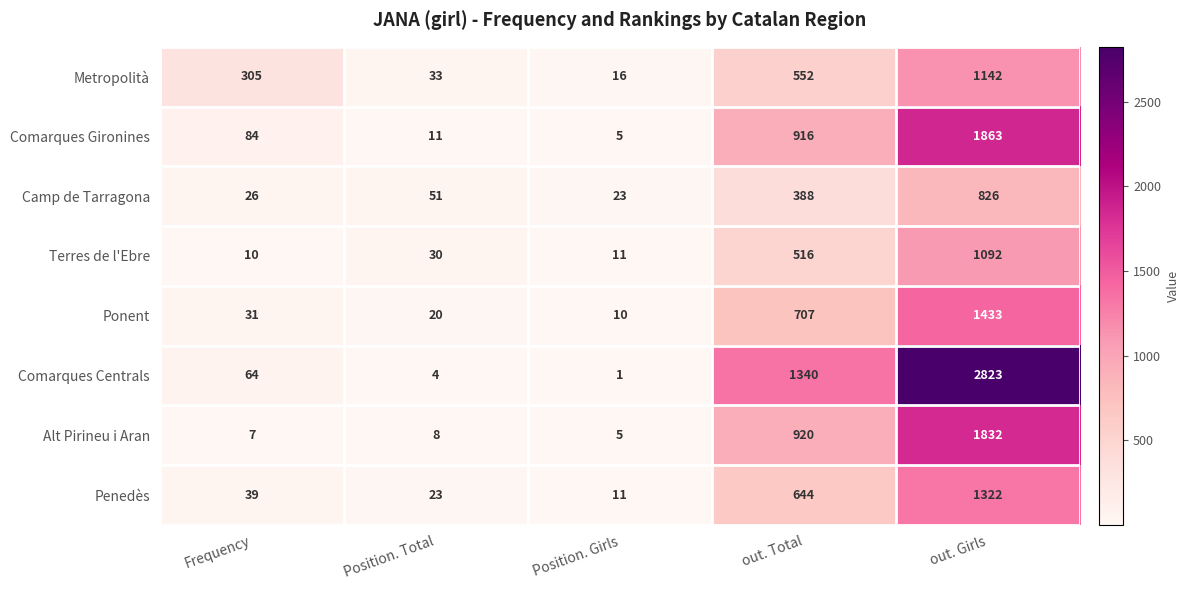

Which label corresponds to the smallest value in the chart?

Position. Girls